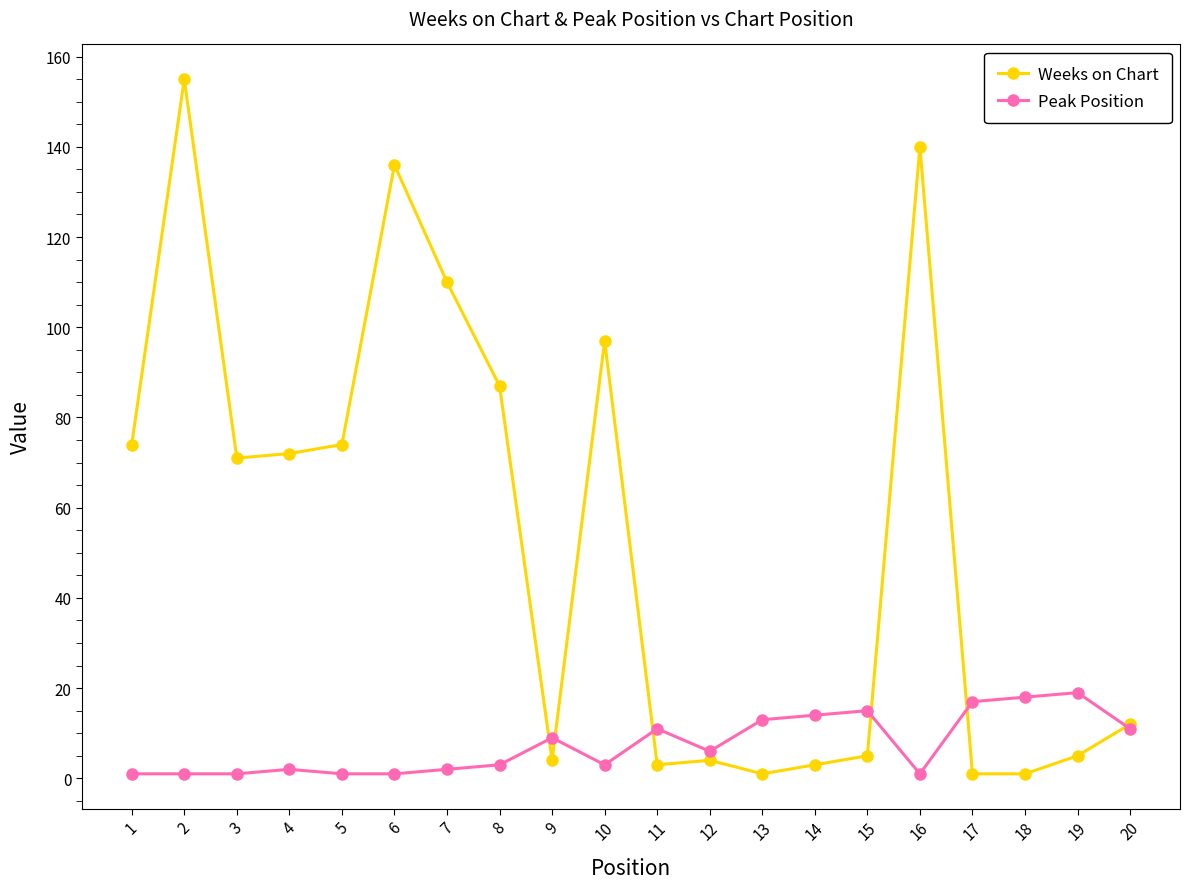

How many values in the Peak Position series are below 6?

10